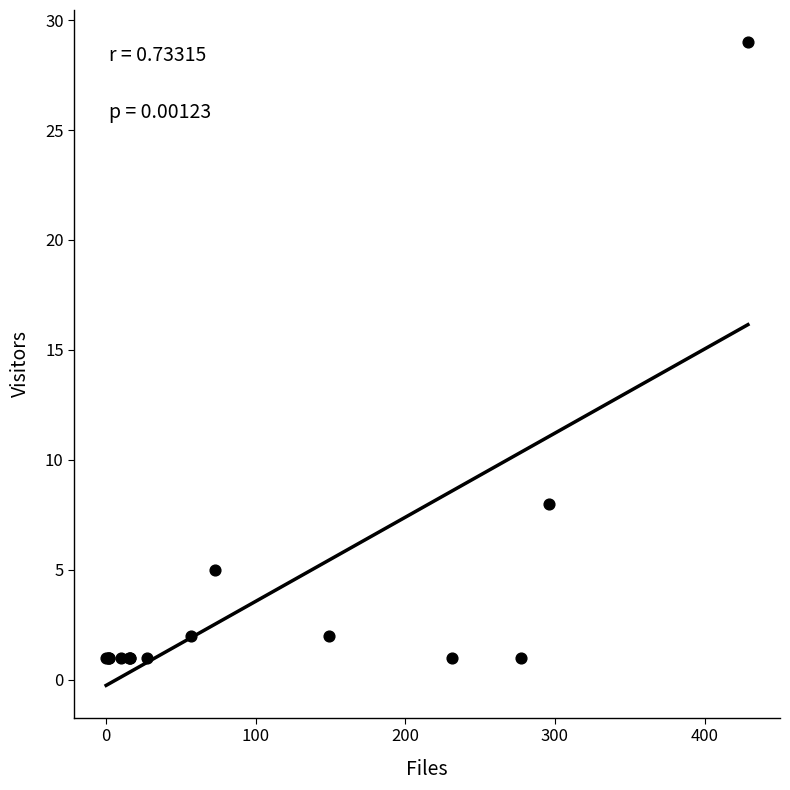

What Y value in the scatter plot is closest to 15?

8